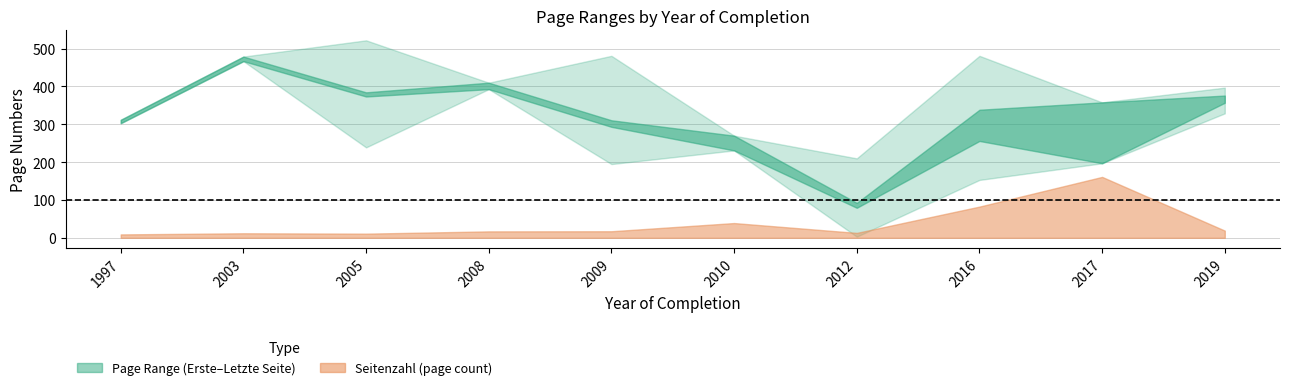

Which has a higher value, 2005 or 2012?

2005